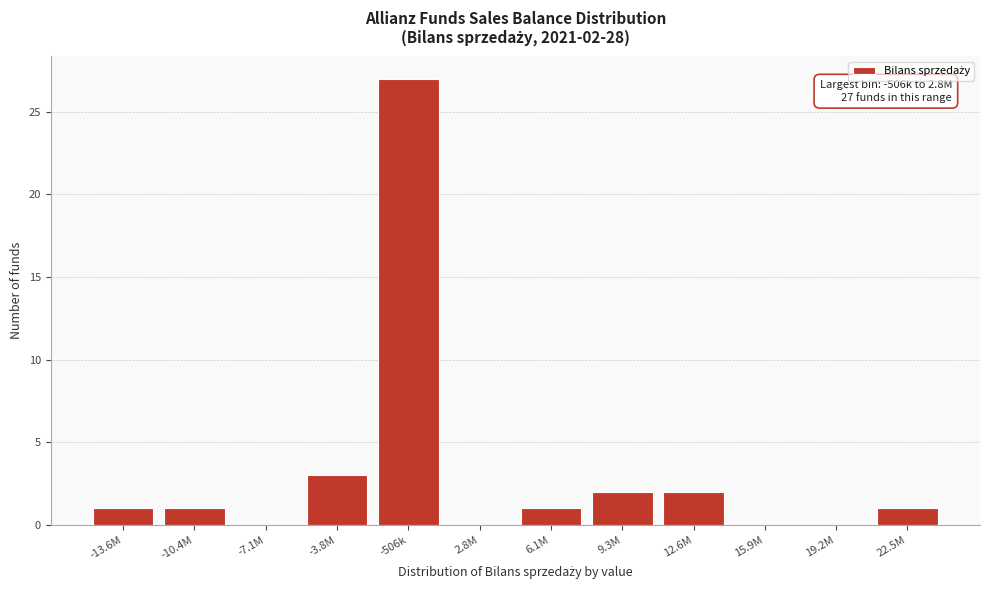

Reading right to left, transcribe all the data shown in this chart.

22.5M=1	19.2M=0	15.9M=0	12.6M=2	9.3M=2	6.1M=1	2.8M=0	-506k=27	-3.8M=3	-7.1M=0	-10.4M=1	-13.6M=1